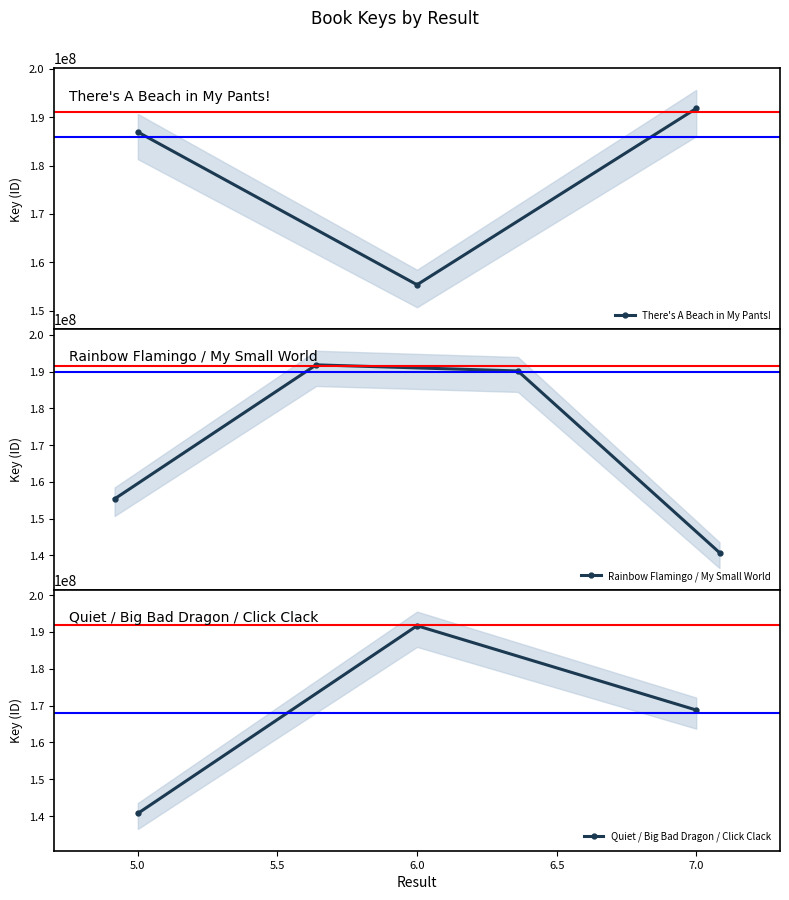

At which label does the data first exceed 186950901?

3